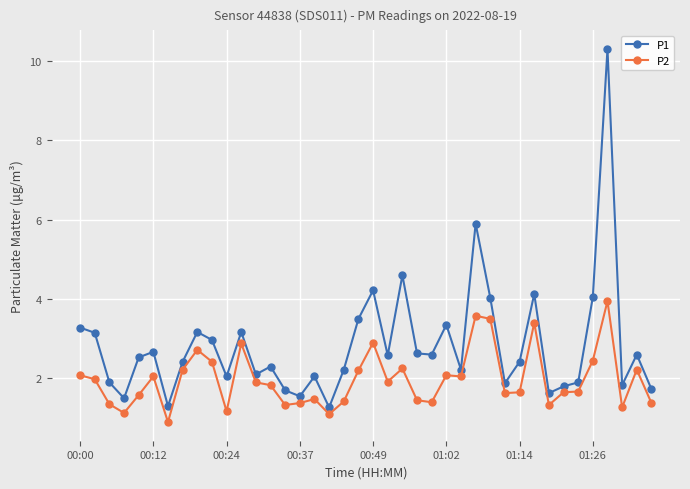

How many interior local peaks does the P1 series have?

12